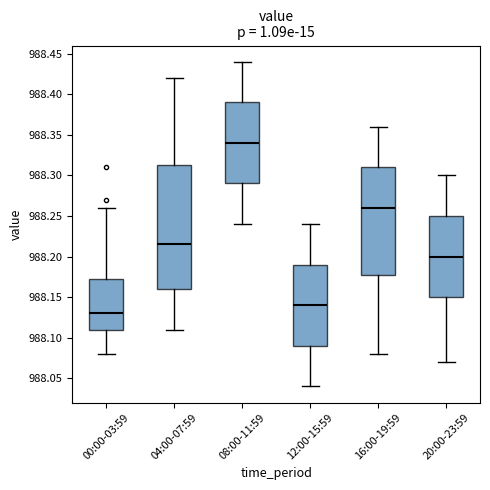

Reading left to right, transcribe this box plot: for each box, give where its median line is, the range the box spans, and where its two whiskers end, as read against the y-axis. The values are not printed on the chart, so give them approximately, as read against the axis.

00:00-03:59: median 988.130, box 988.110 to 988.175, whiskers 988.080 to 988.260
04:00-07:59: median 988.215, box 988.160 to 988.315, whiskers 988.110 to 988.420
08:00-11:59: median 988.340, box 988.290 to 988.390, whiskers 988.240 to 988.440
12:00-15:59: median 988.140, box 988.090 to 988.190, whiskers 988.040 to 988.240
16:00-19:59: median 988.260, box 988.180 to 988.310, whiskers 988.080 to 988.360
20:00-23:59: median 988.200, box 988.150 to 988.250, whiskers 988.070 to 988.300